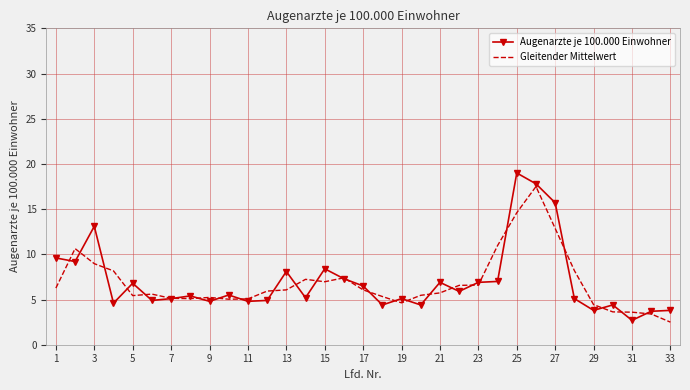

What is the greatest value displayed?

19.0